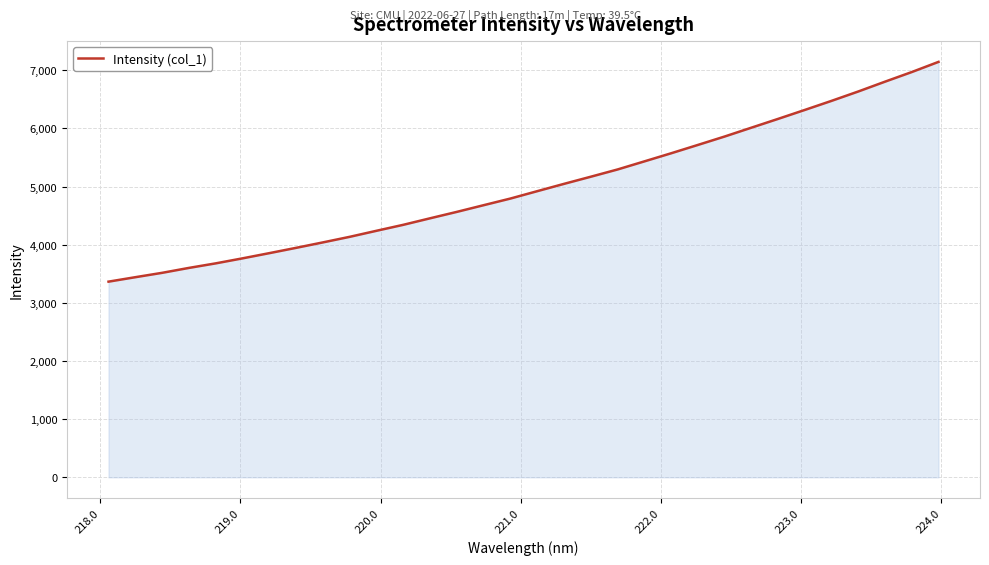

What is the difference between the maximum and minimum values?

3778.2